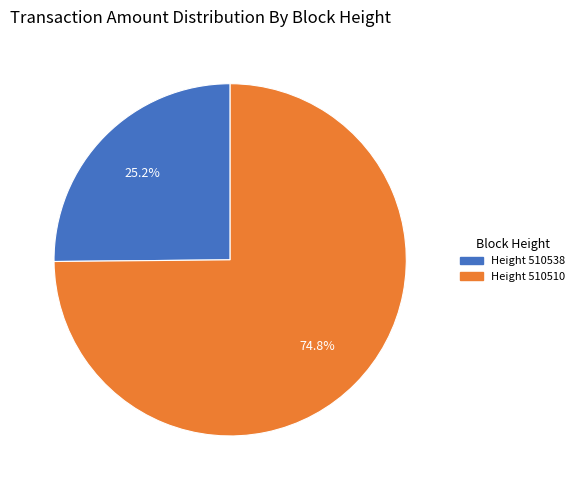

Does any single category account for the majority?

Yes